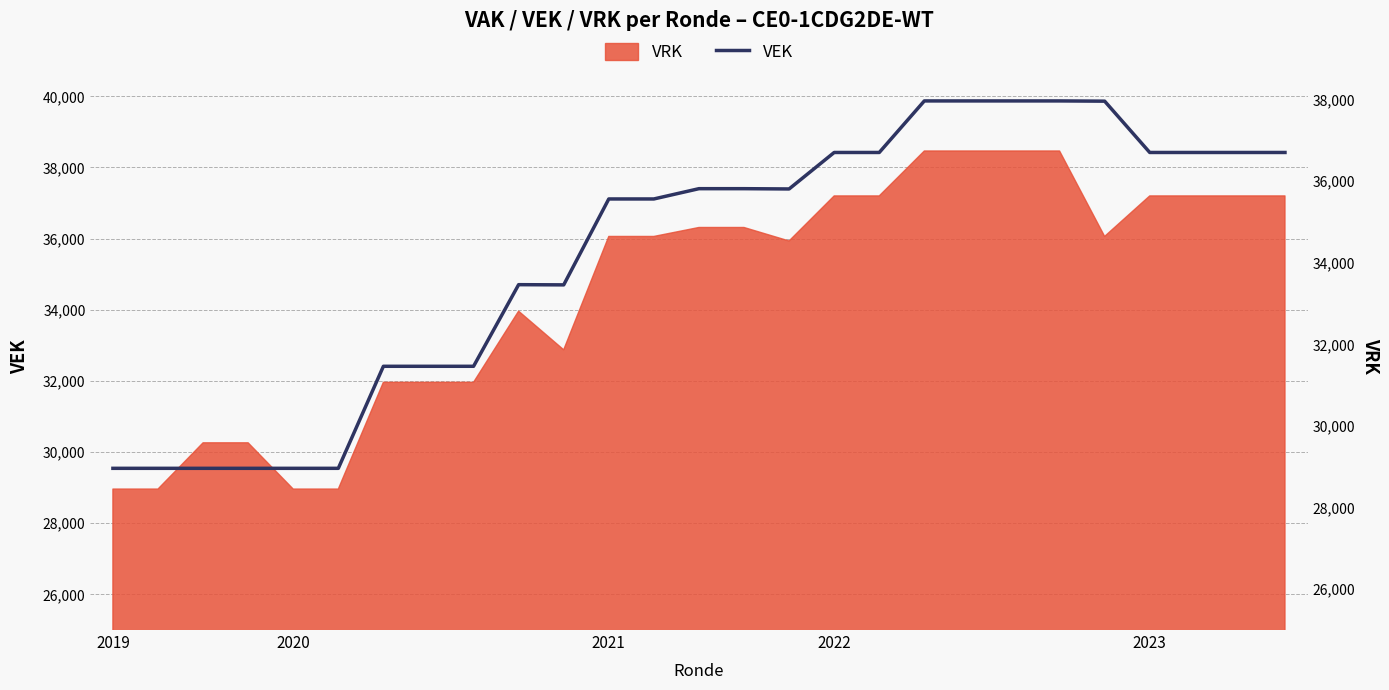

Rank the categories by value from lowest to highest.

2019, 2020, 2021, 2022, 2023, 5, 6, 7, 8, 10, 9, 11, 12, 15, 13, 14, 16, 17, 23, 24, 25, 26, 22, 18, 19, 20, 21